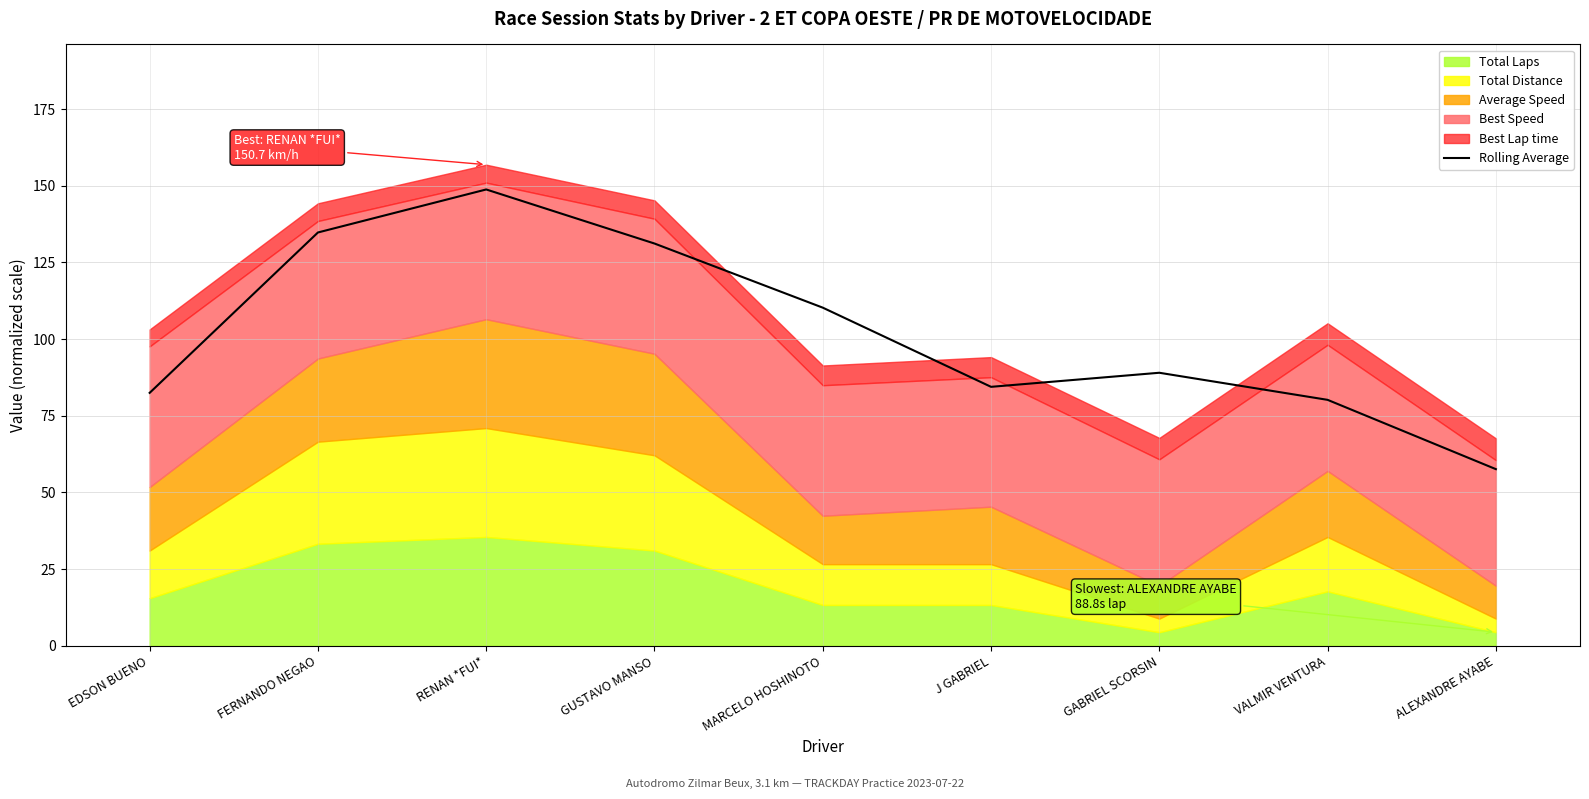

True or false: the data has more than 2 interior local peaks.

False